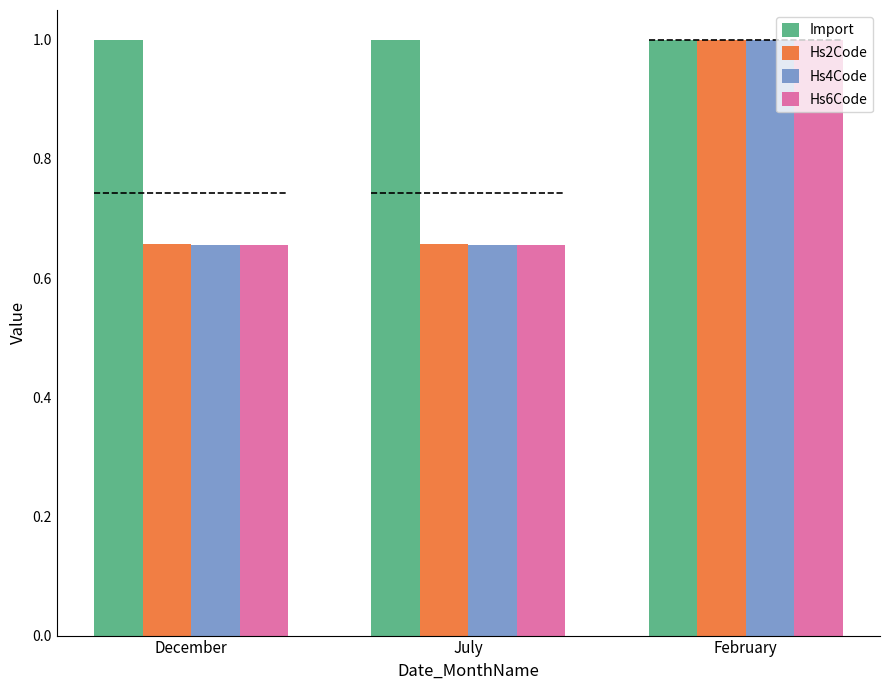

What value does the Hs6Code series have at July?

0.7